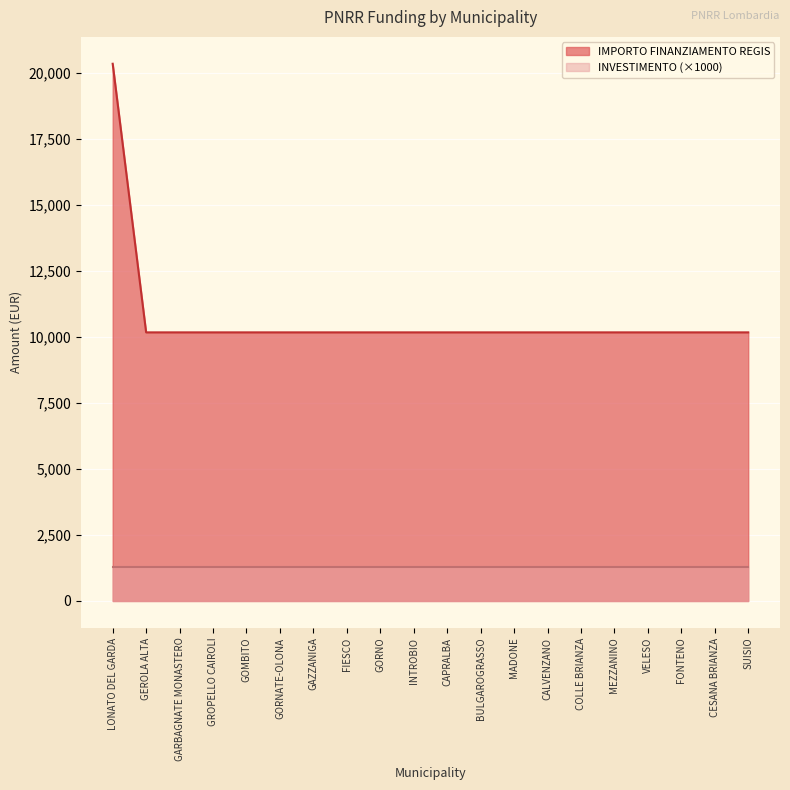

What position from the left is COLLE BRIANZA?

15